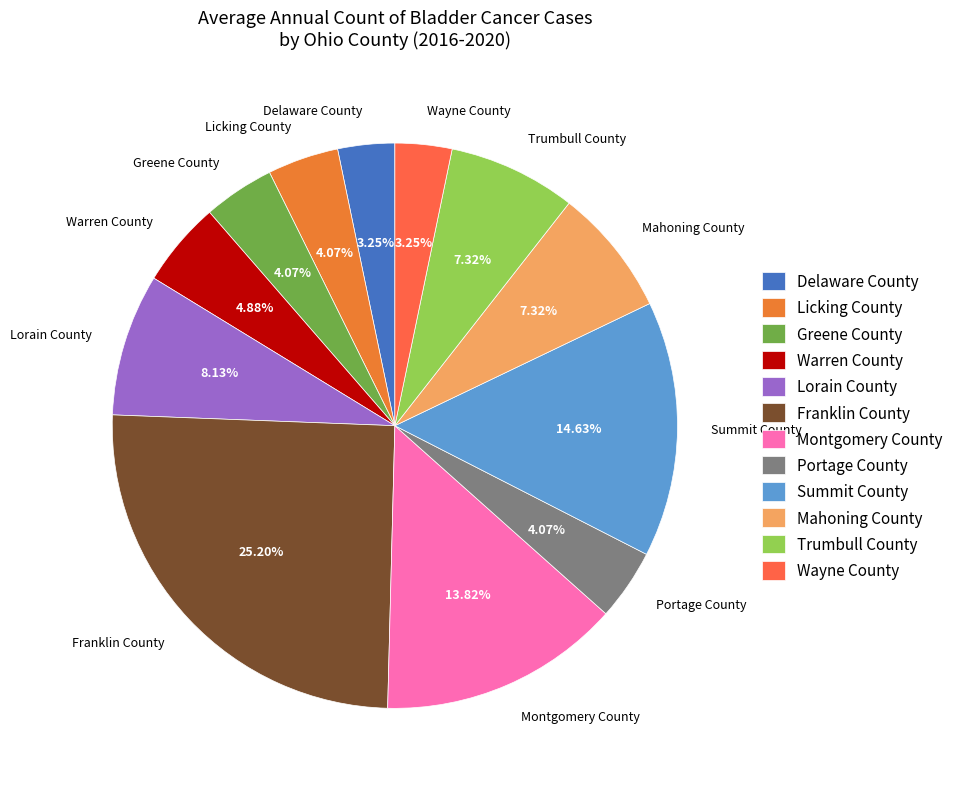

True or false: Summit County accounts for 15% of the total.

True